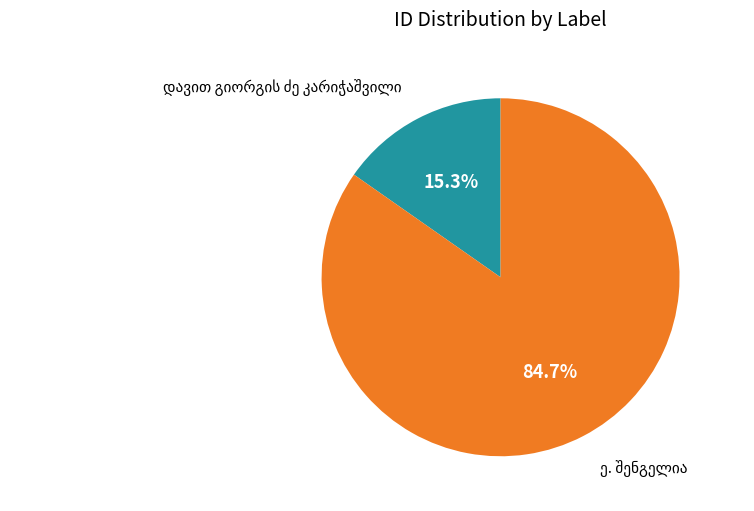

What percentage is the ე. შენგელია slice, to the nearest percent?

85%